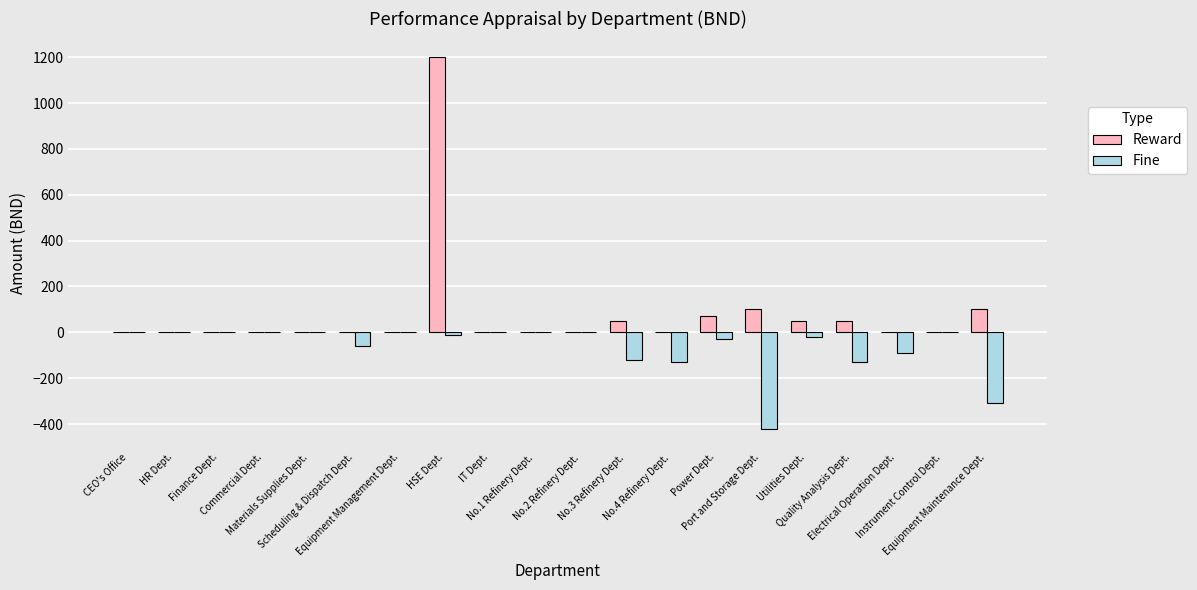

What value does the Fine series have at No.3 Refinery Dept.?

-120